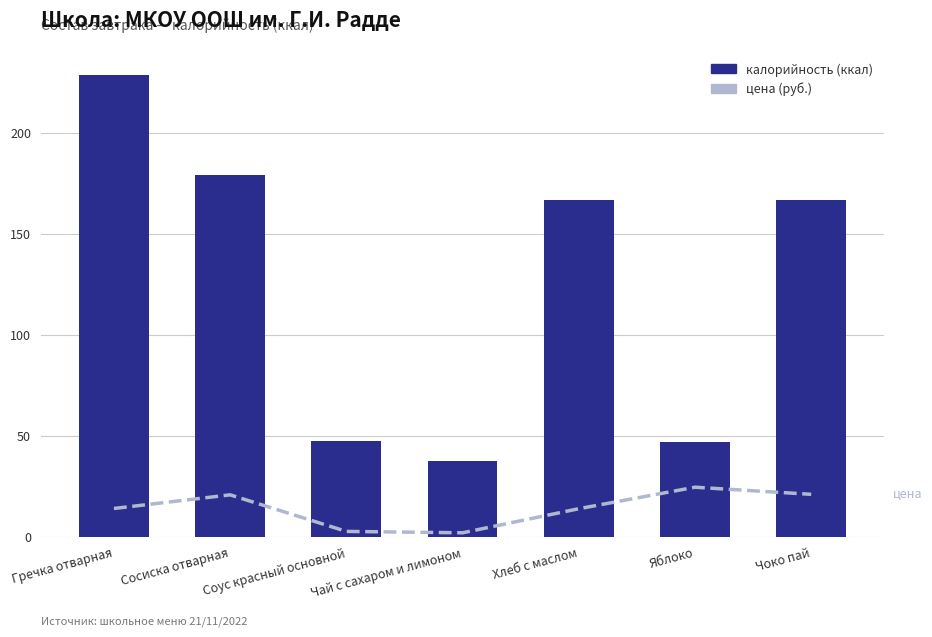

What is the difference between the калорийность values at Соус красный основной and Яблоко?

0.3